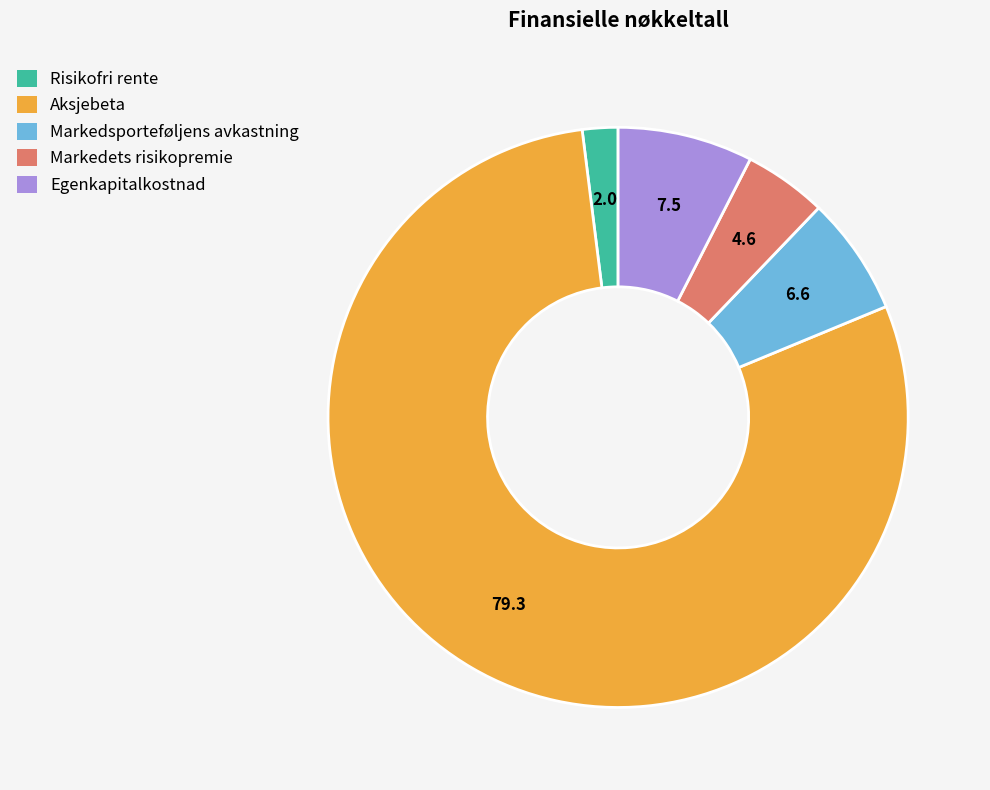

Which category has the biggest portion of the pie?

Aksjebeta